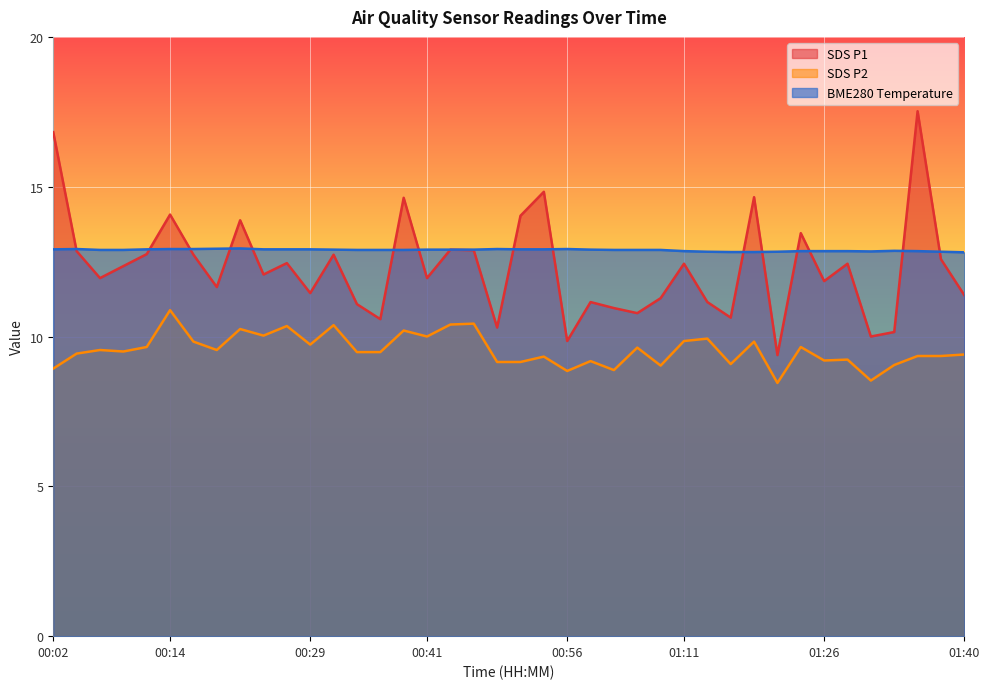

How many values in the SDS_P2 series are below 9?

5